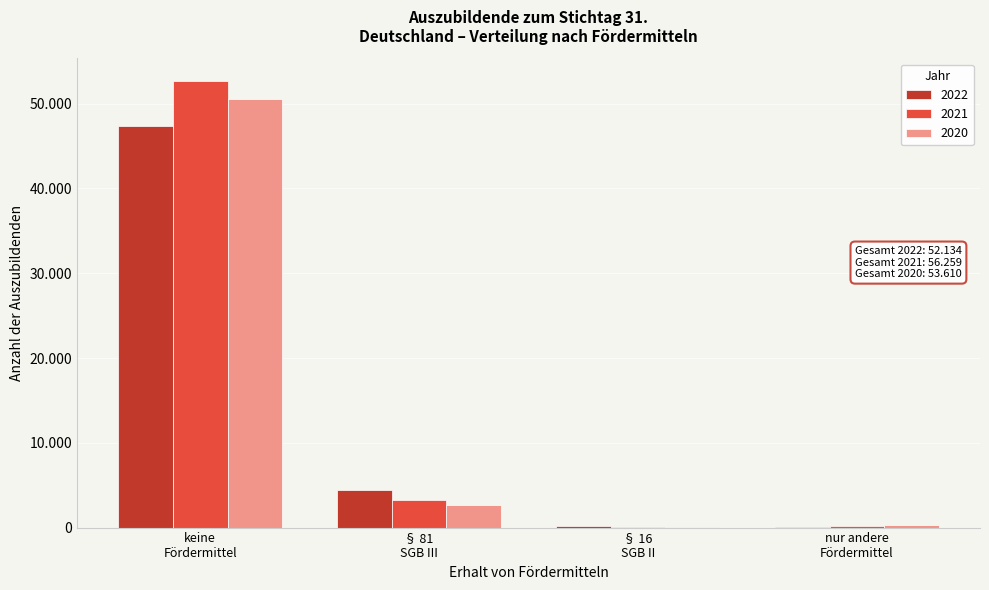

What are all the series names shown in the legend?

2022, 2021, 2020